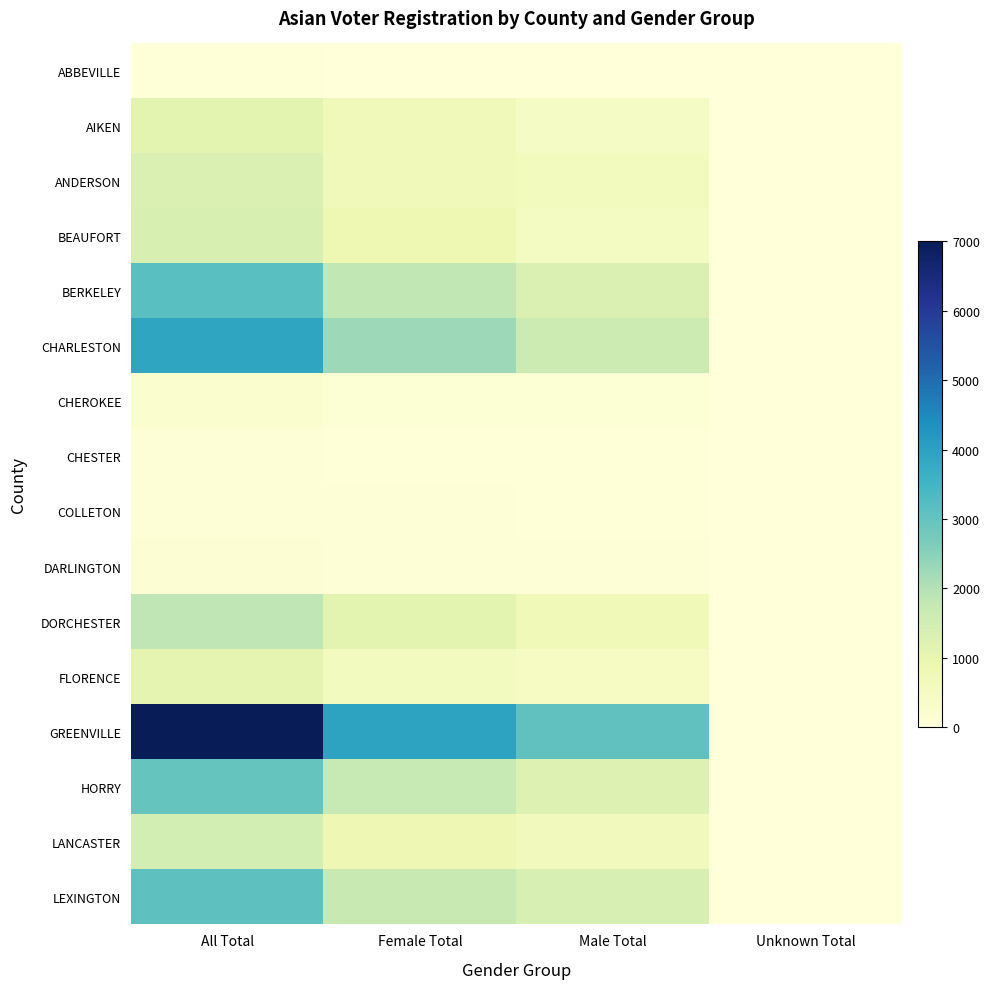

Between Female Total and Unknown Total, which series saw the biggest shift?

GREENVILLE